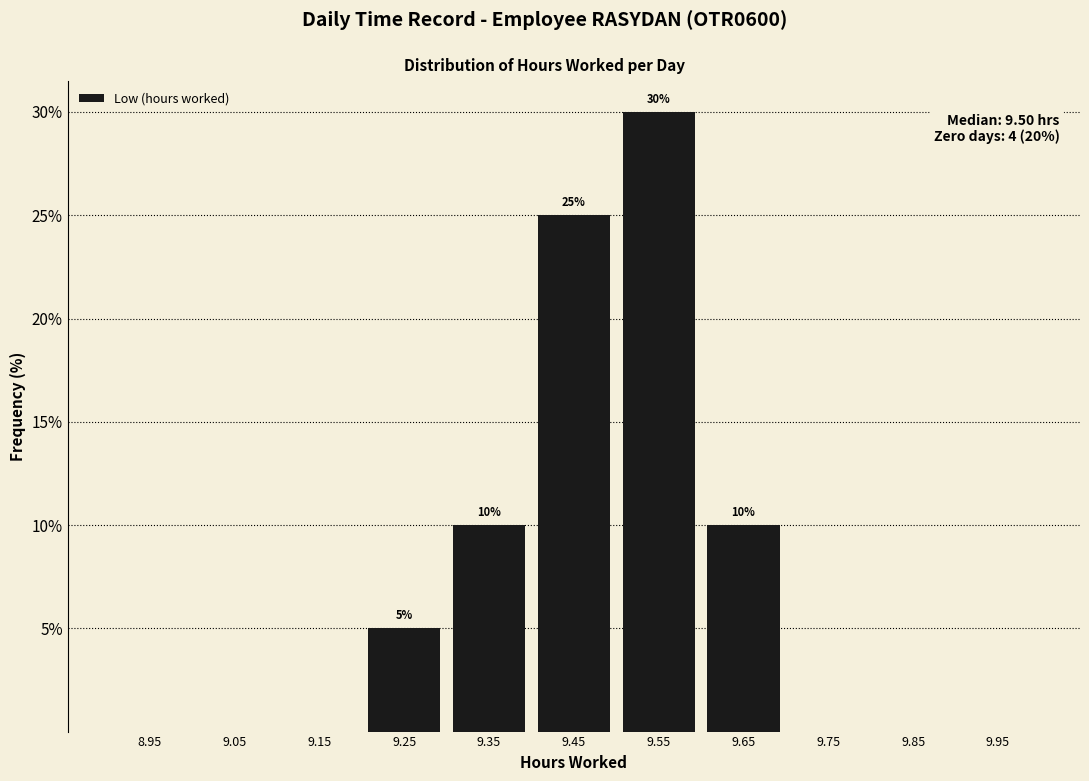

Which range on the x-axis has the tallest bar?

9.5 to 9.6